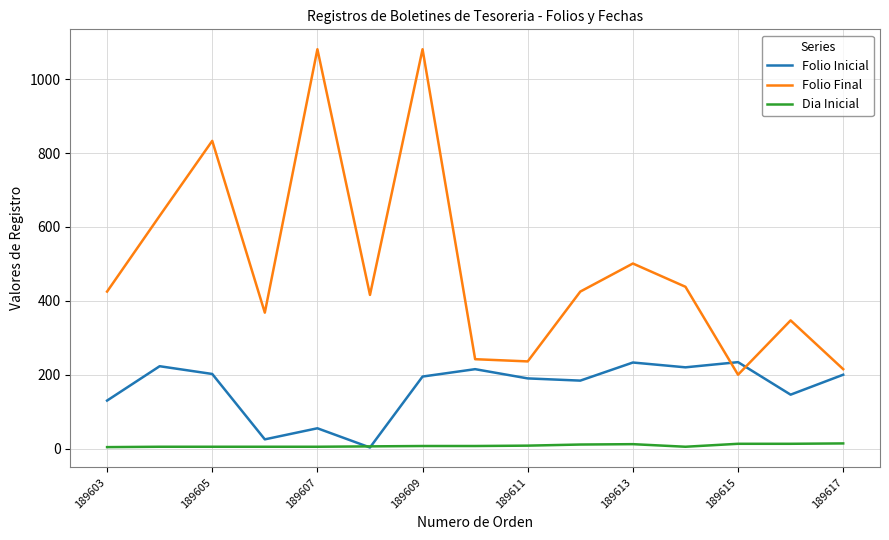

True or false: Folio Final and Dia Inicial cross at least once.

False